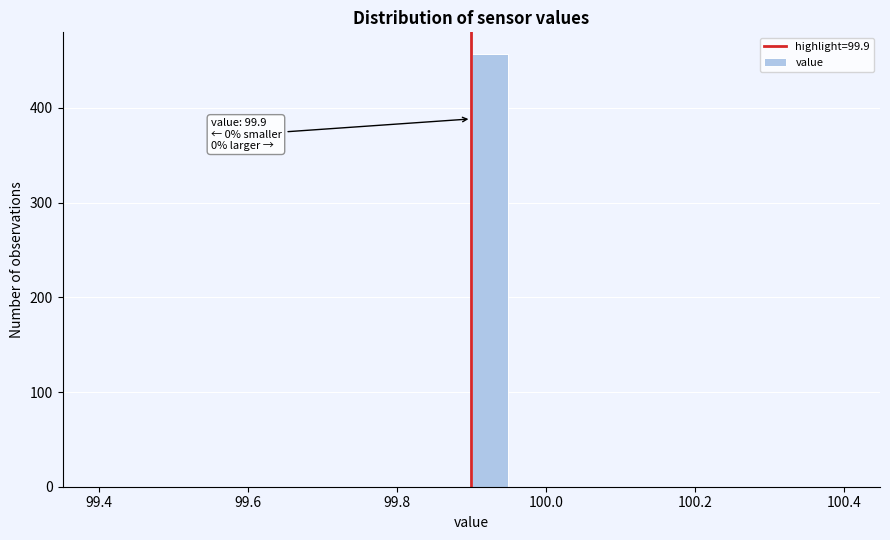

Read against the x-axis, roughly where is the centre of the tallest bar?

99.92